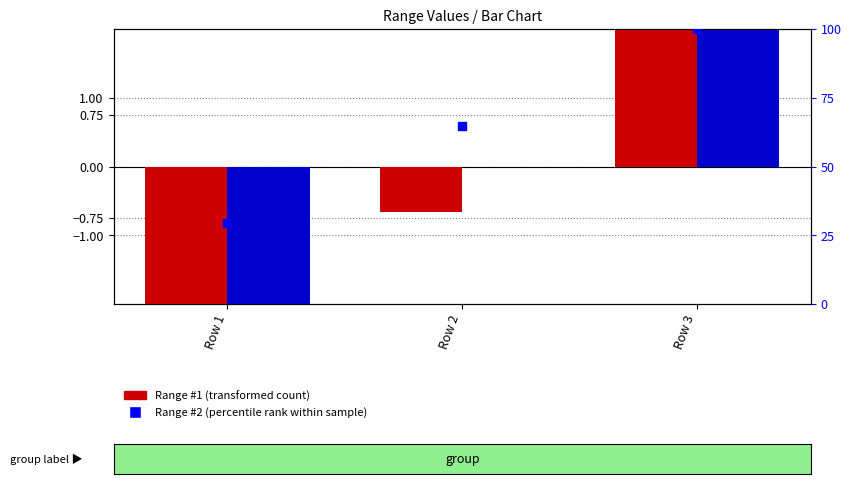

Which series has the largest Y range (max minus min)?

Range #2